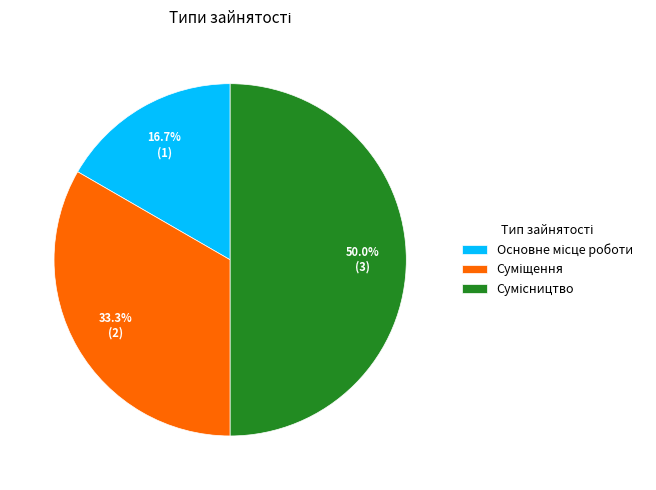

To the nearest percent, what percentage of the pie is Основне місце роботи?

17%